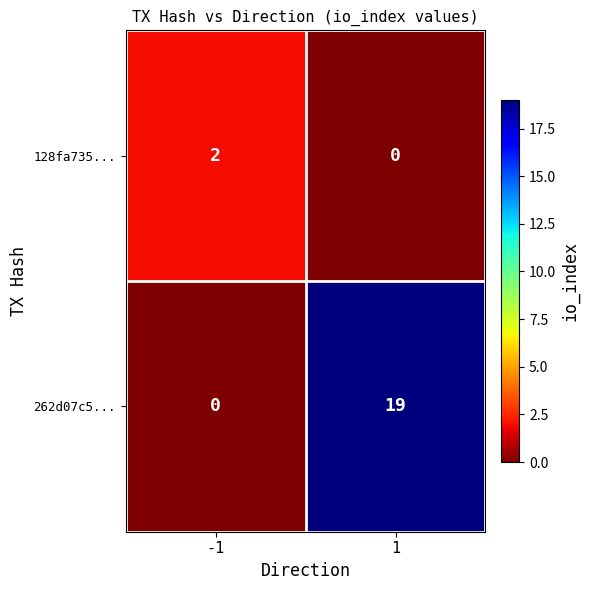

Is the value of 262d07c5... at 1 greater than the value of 128fa735... at 1?

Yes